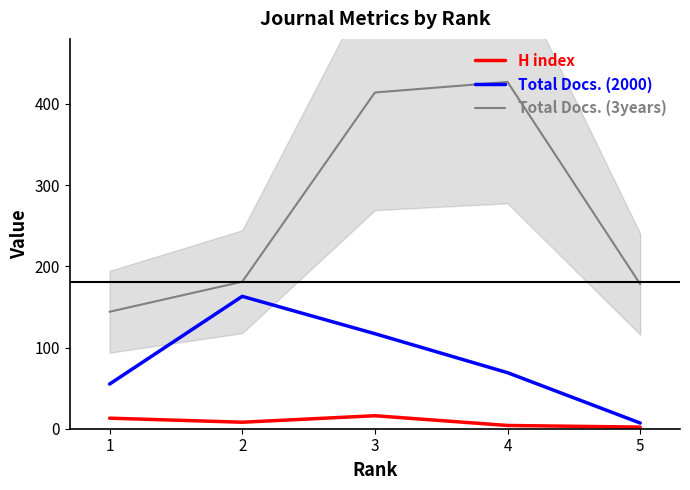

How many H index values are between 4 and 13?

3